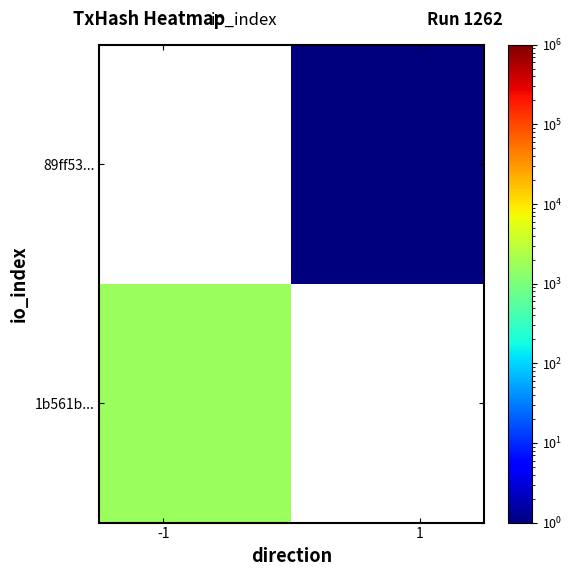

Which series has the largest range (max minus min)?

1b561b...